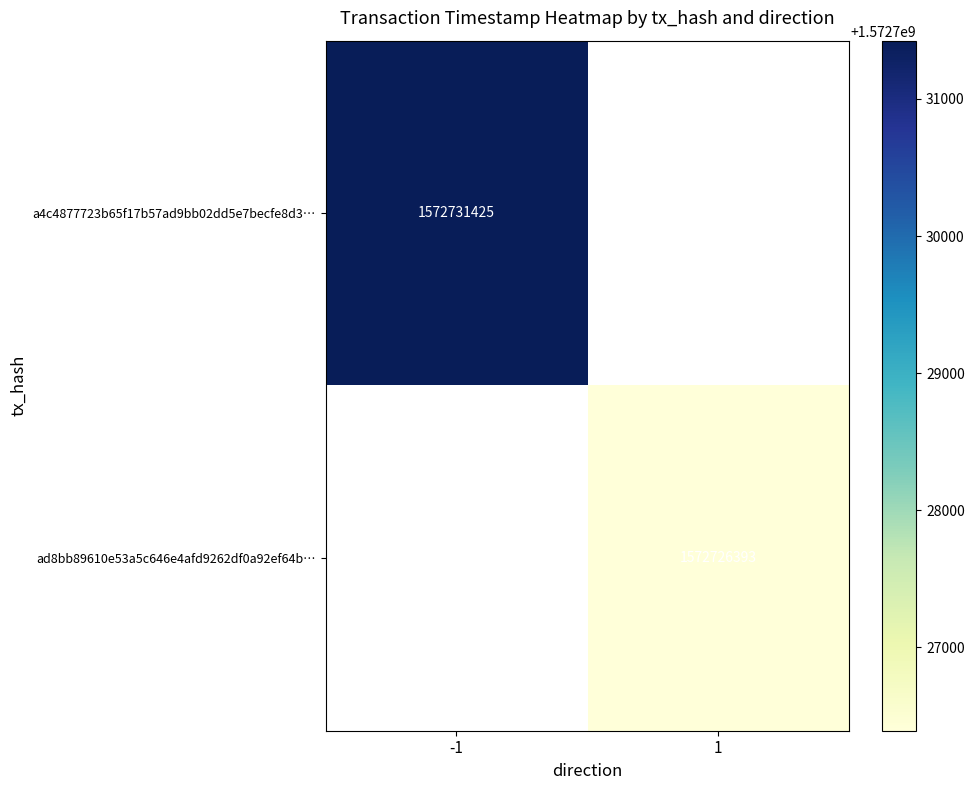

The a4c4877723b65f17b57ad9bb02dd5e7becfe8d3… series shows 1572731425 at -1. True or false?

True